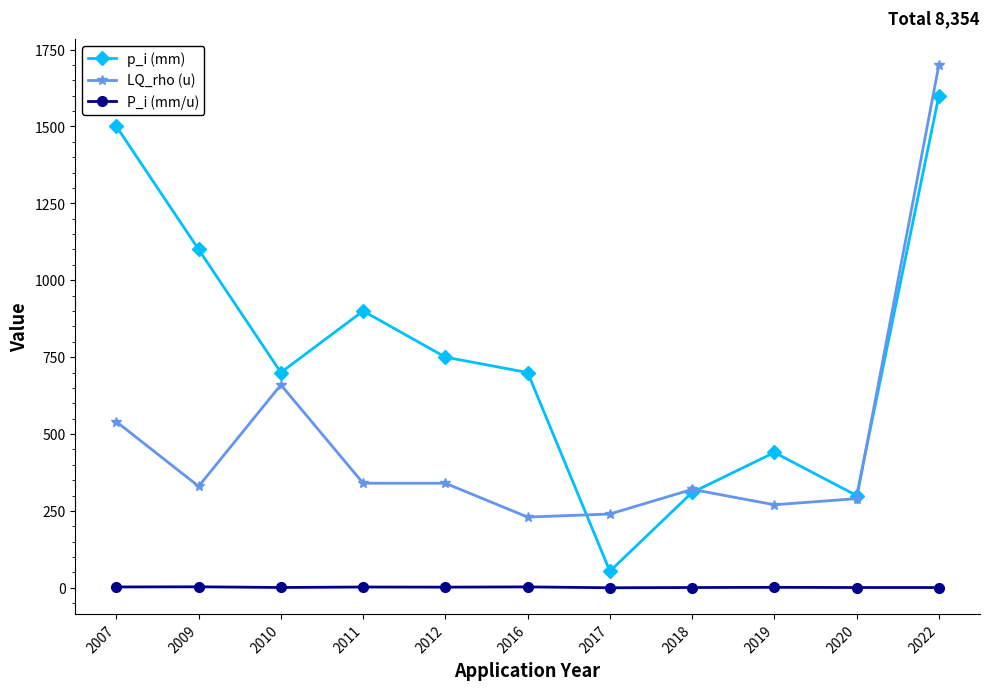

Which series has the largest range (max minus min)?

p_i (mm)